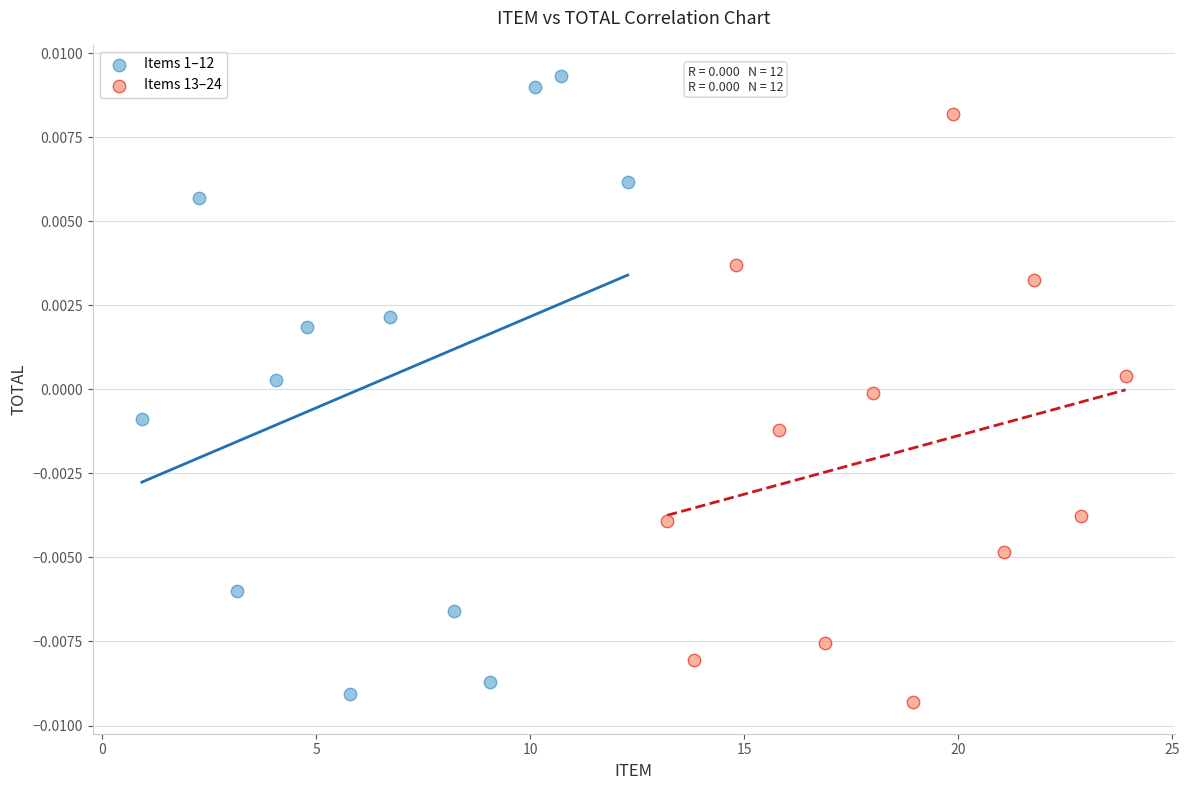

Which series contains the highest Y value?

Items 1–12